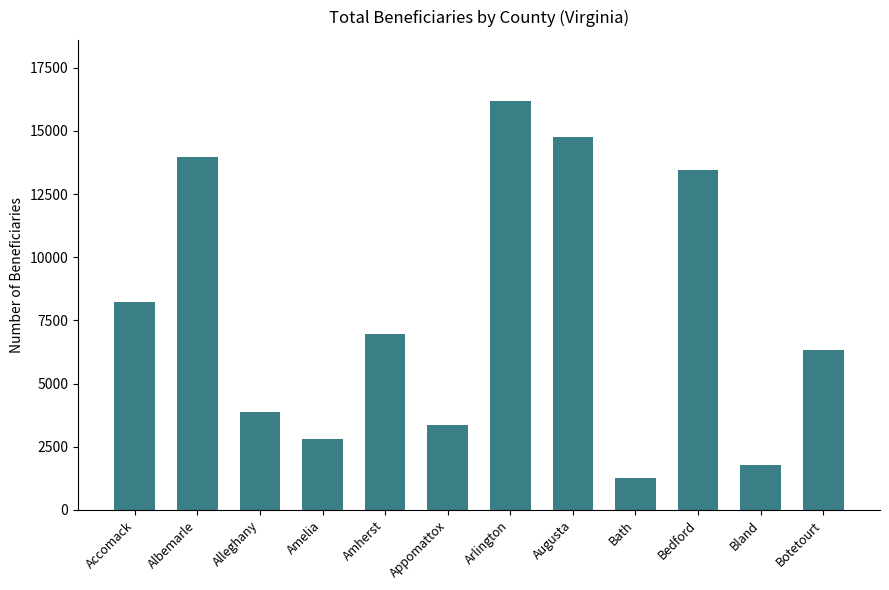

What is the change in value from Albemarle to Arlington?

+2190